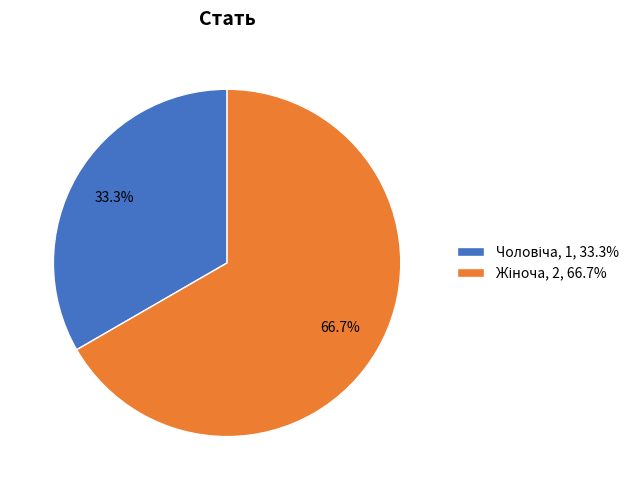

Rank the categories by value from highest to lowest.

Жіноча, Чоловіча